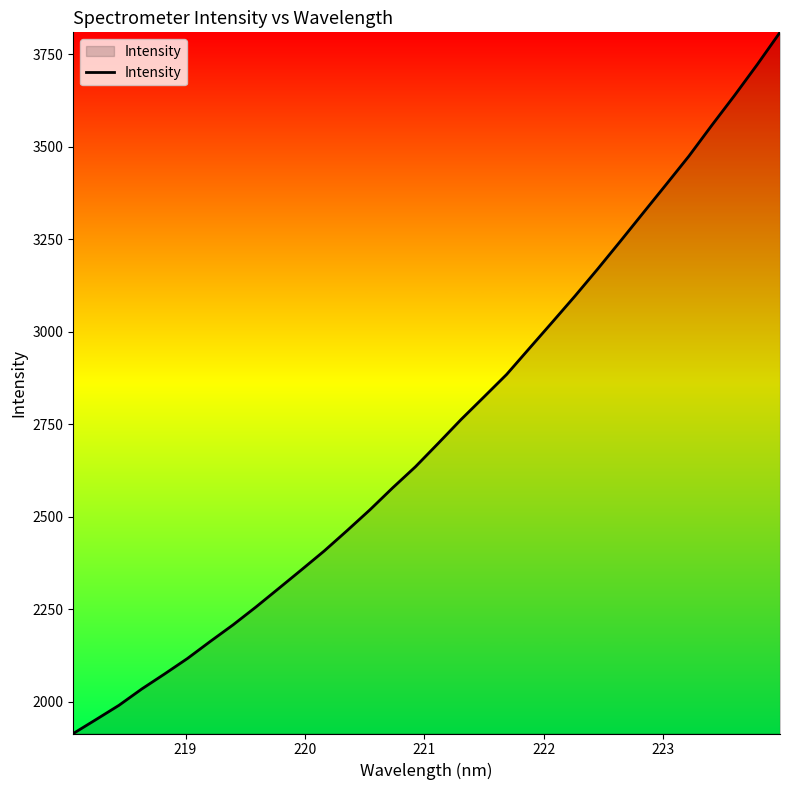

What is the maximum value shown in the chart?

3809.9